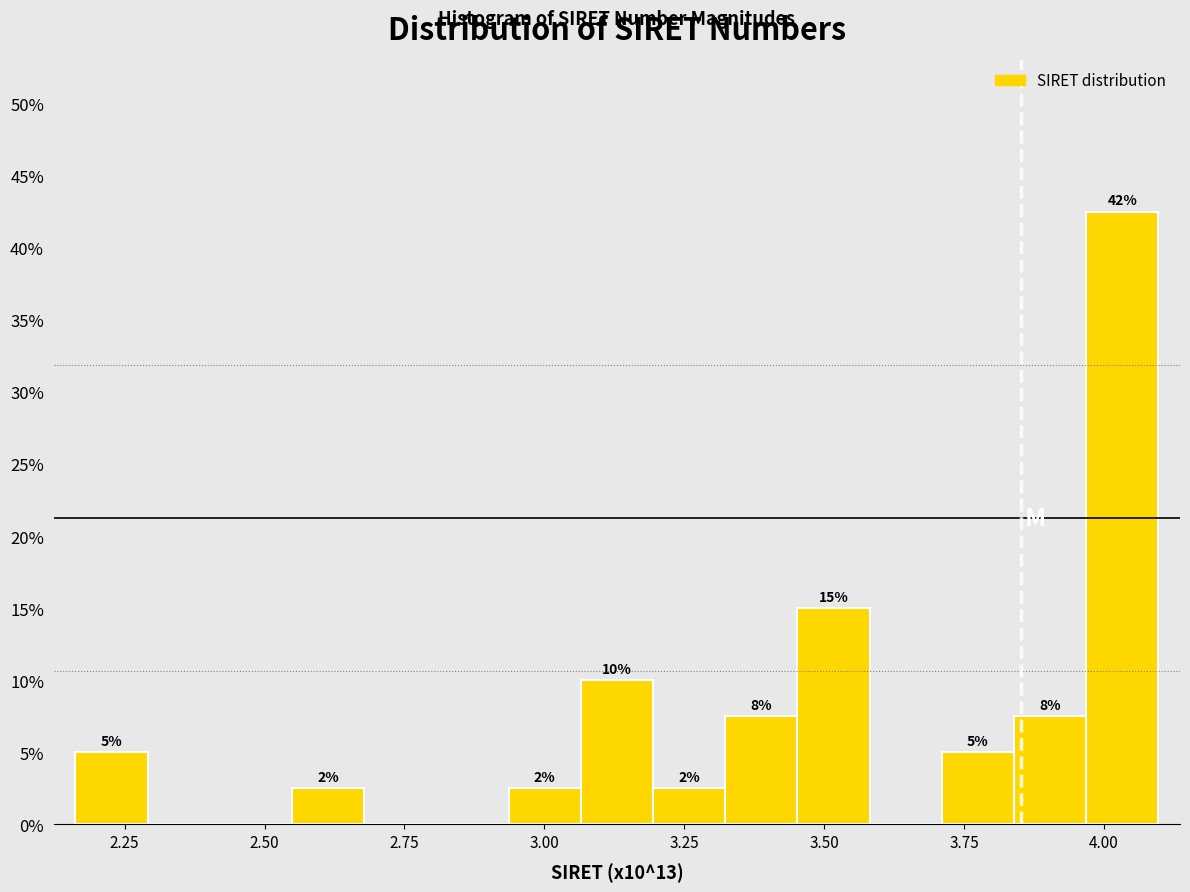

Read against the x-axis, roughly where is the centre of the tallest bar?

4.05